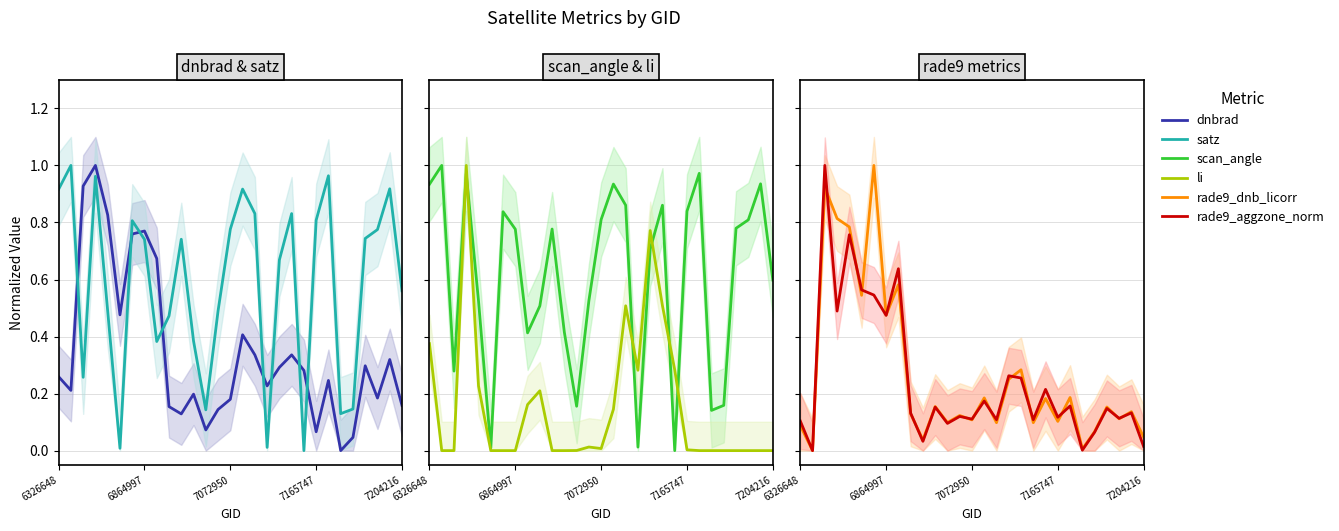

How many interior local valleys does the rade9_aggzone_norm series have?

11